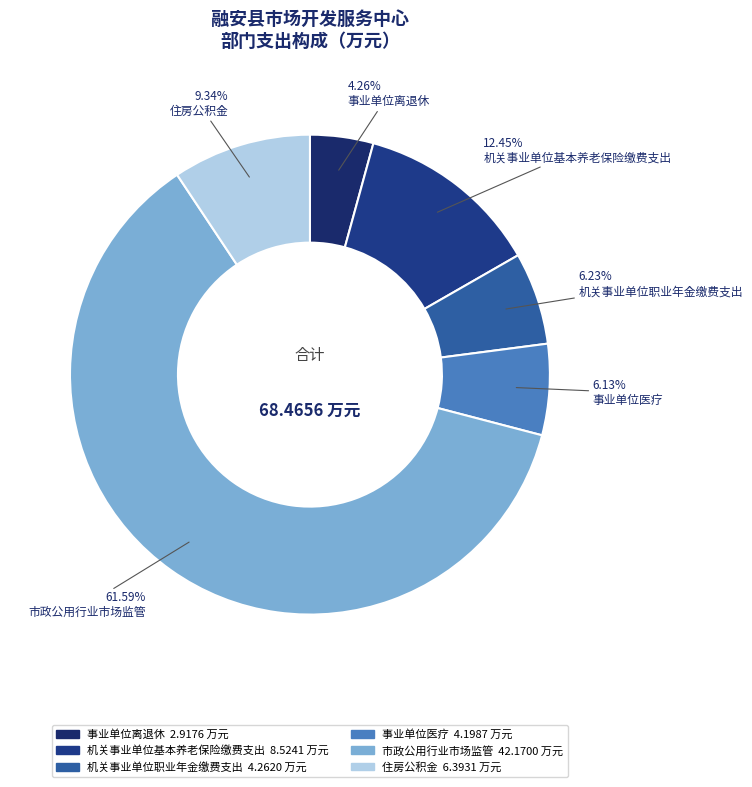

True or false: 机关事业单位职业年金缴费支出 accounts for 6% of the total.

True